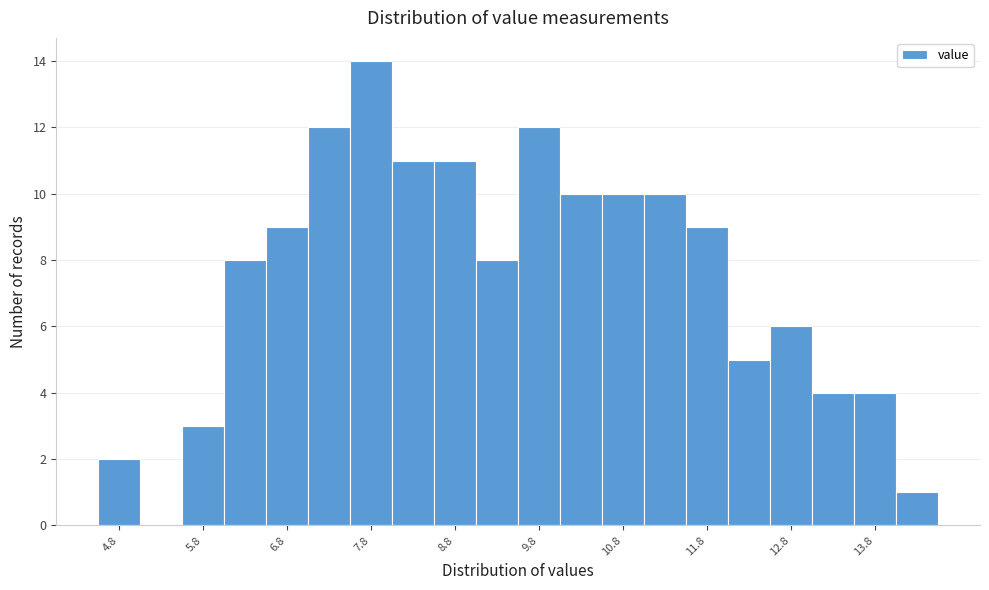

Reading left to right, list every bar in this chart as the range it spans on the x-axis followed by its height. Neither the bar edges nor the heights are printed on the chart, so give them approximately, as read against the axes.

4.6 to 5.0: 2
5.0 to 5.5: 0
5.5 to 6.0: 3
6.0 to 6.5: 8
6.5 to 7.0: 9
7.0 to 7.5: 12
7.5 to 8.0: 14
8.0 to 8.5: 11
8.5 to 9.0: 11
9.0 to 9.5: 8
9.5 to 10.0: 12
10.0 to 10.5: 10
10.5 to 11.0: 10
11.0 to 11.5: 10
11.5 to 12.0: 9
12.0 to 12.5: 5
12.5 to 13.0: 6
13.0 to 13.5: 4
13.5 to 14.0: 4
14.0 to 14.5: 1